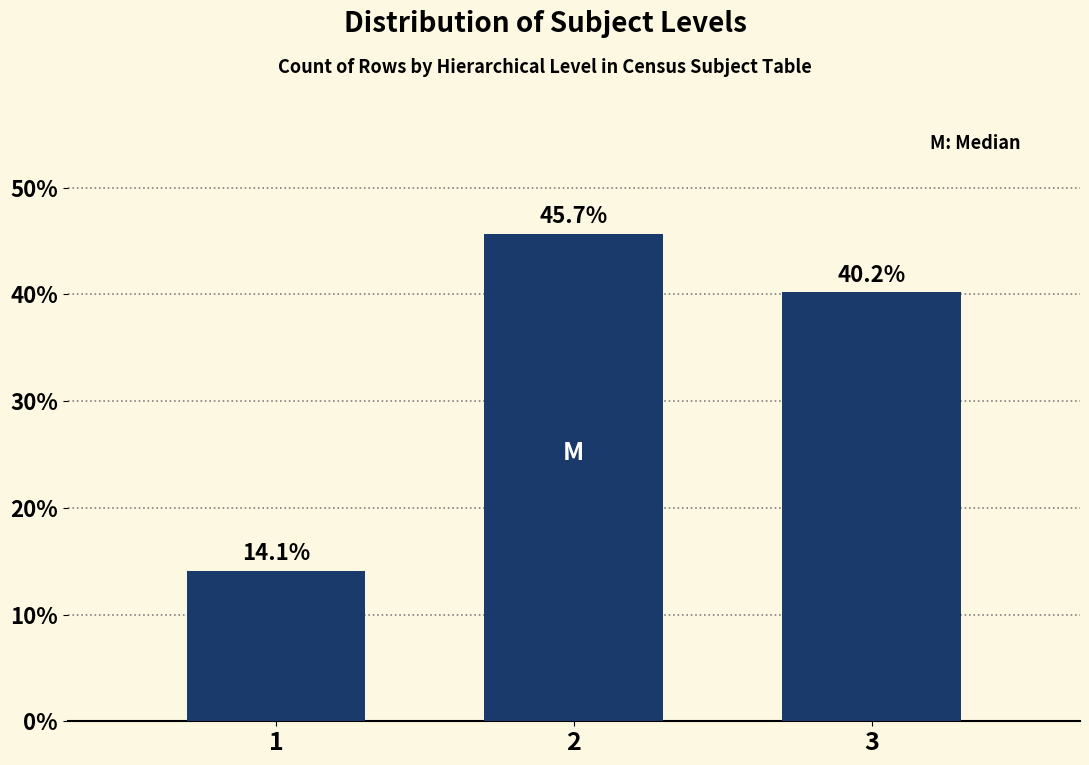

Reading left to right, what are all the values shown in this chart?

14.1	45.7	40.2